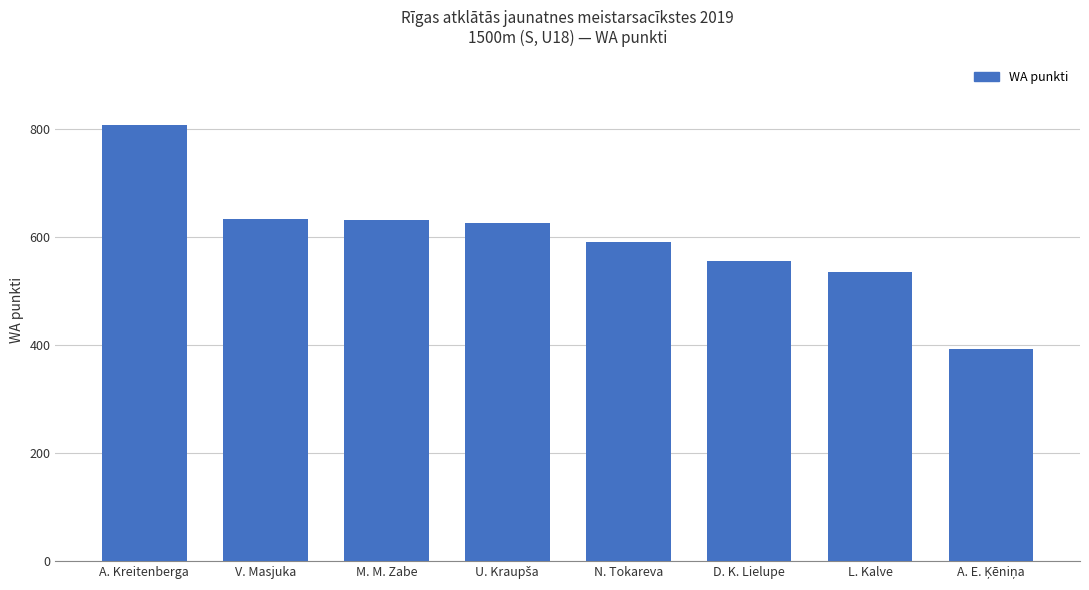

What is the average value?

597